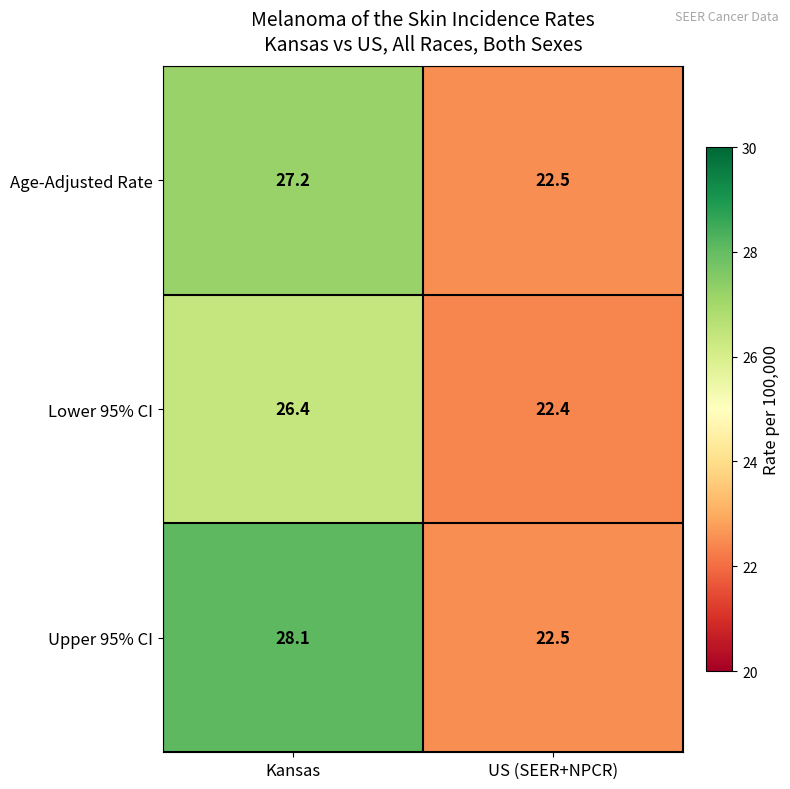

How many data points in Upper 95% CI are less than 28?

1